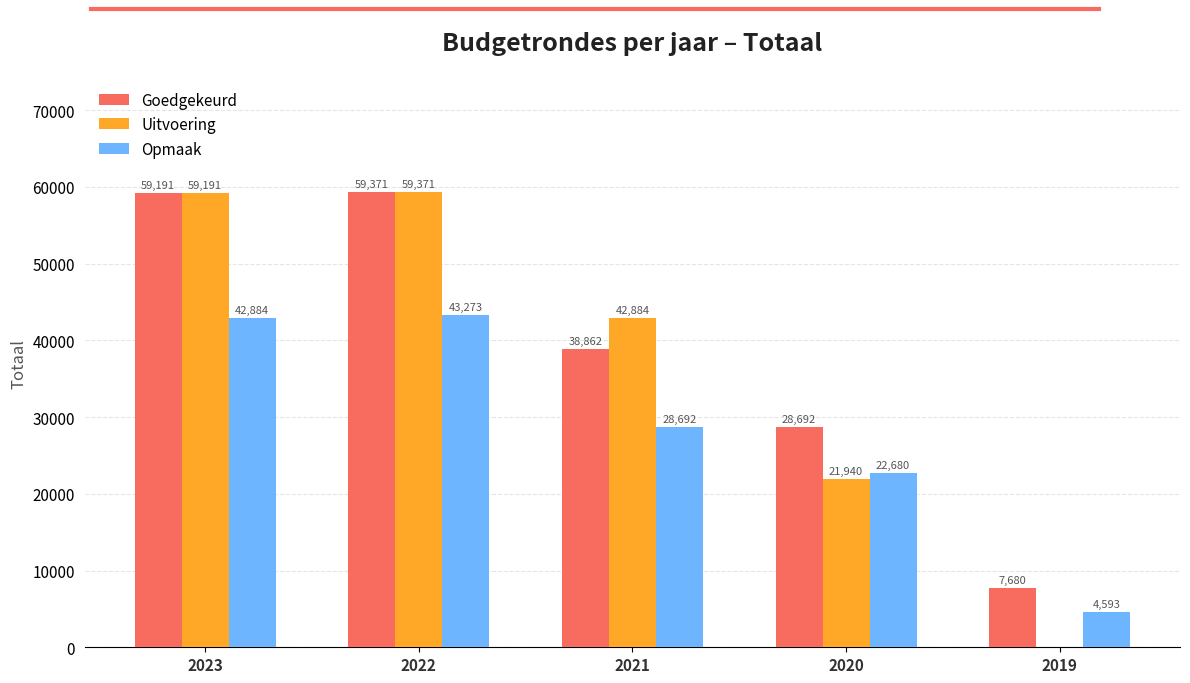

Reading left to right, list all the values displayed in this chart.

Goedgekeurd: 59191	59371	38862	28692	7680
Uitvoering: 59191	59371	42884	21940	0
Opmaak: 42884	43273	28692	22680	4593